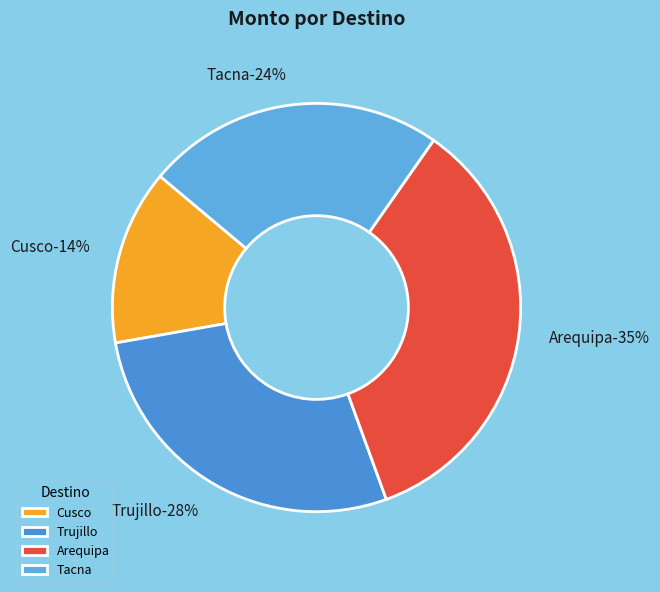

What is the total percentage of Trujillo and Tacna?

51.4%